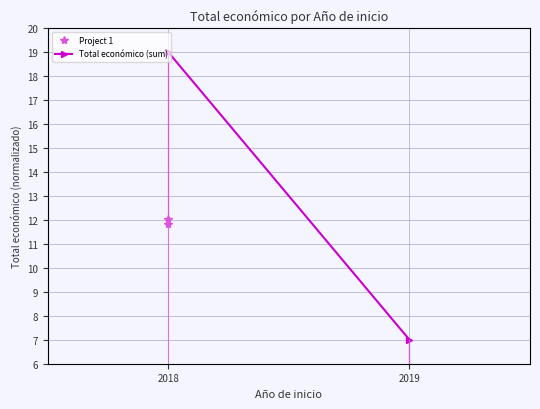

How many data points does each series have?

2